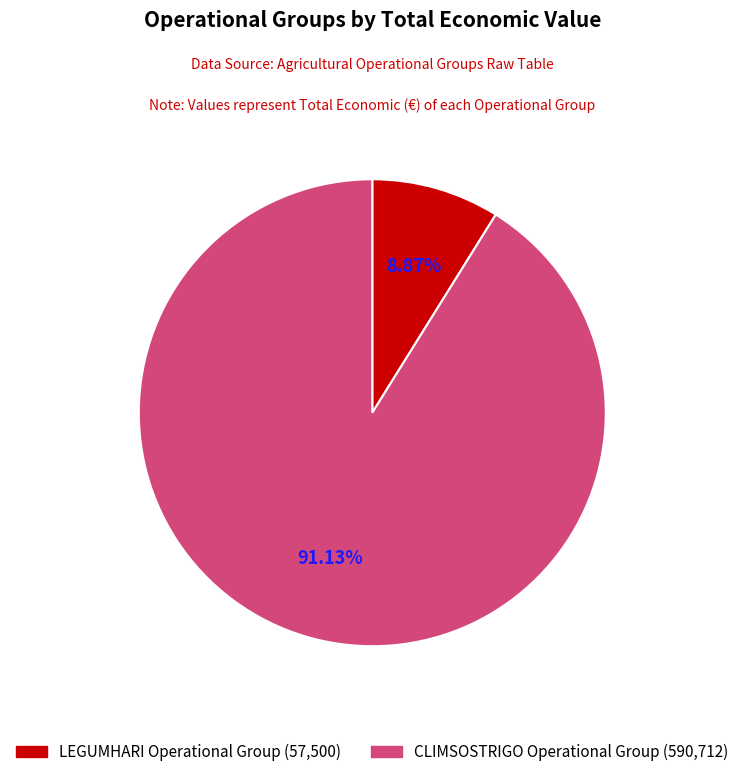

To the nearest percent, what is the difference between the largest and smallest slice percentages?

82%